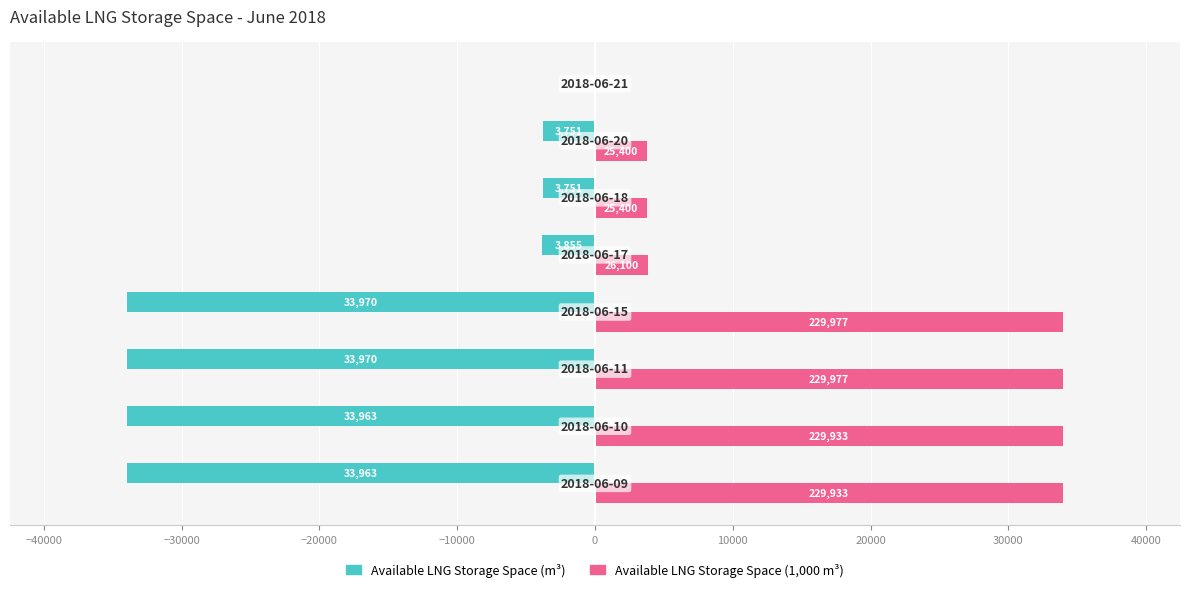

What is the maximum value shown in the chart?

33970.0